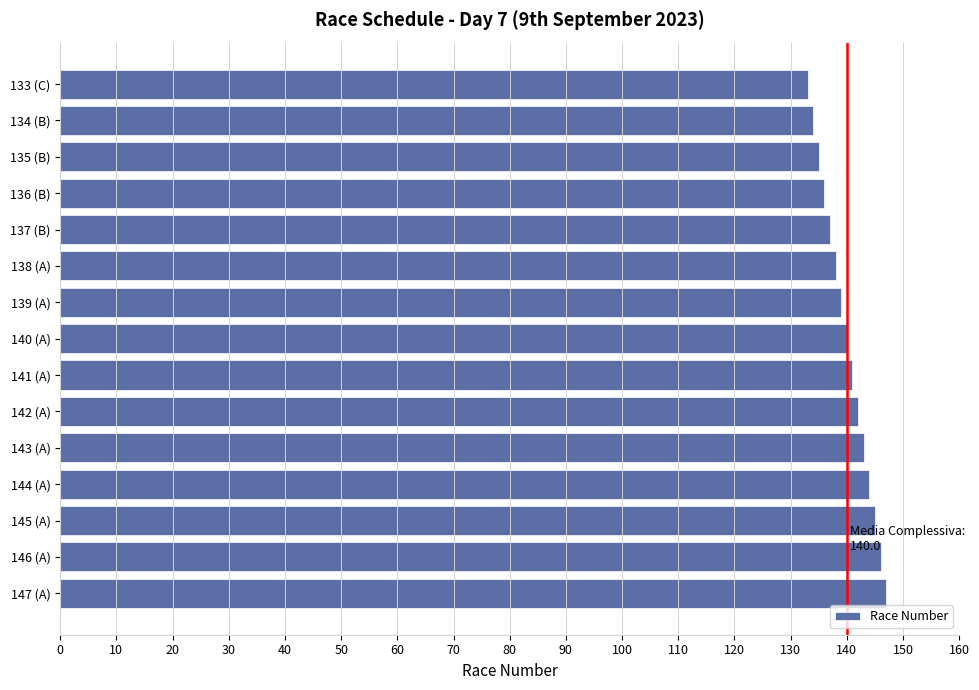

What is the ratio of the value at 141 (A) to the value at 147 (A)?

1.0